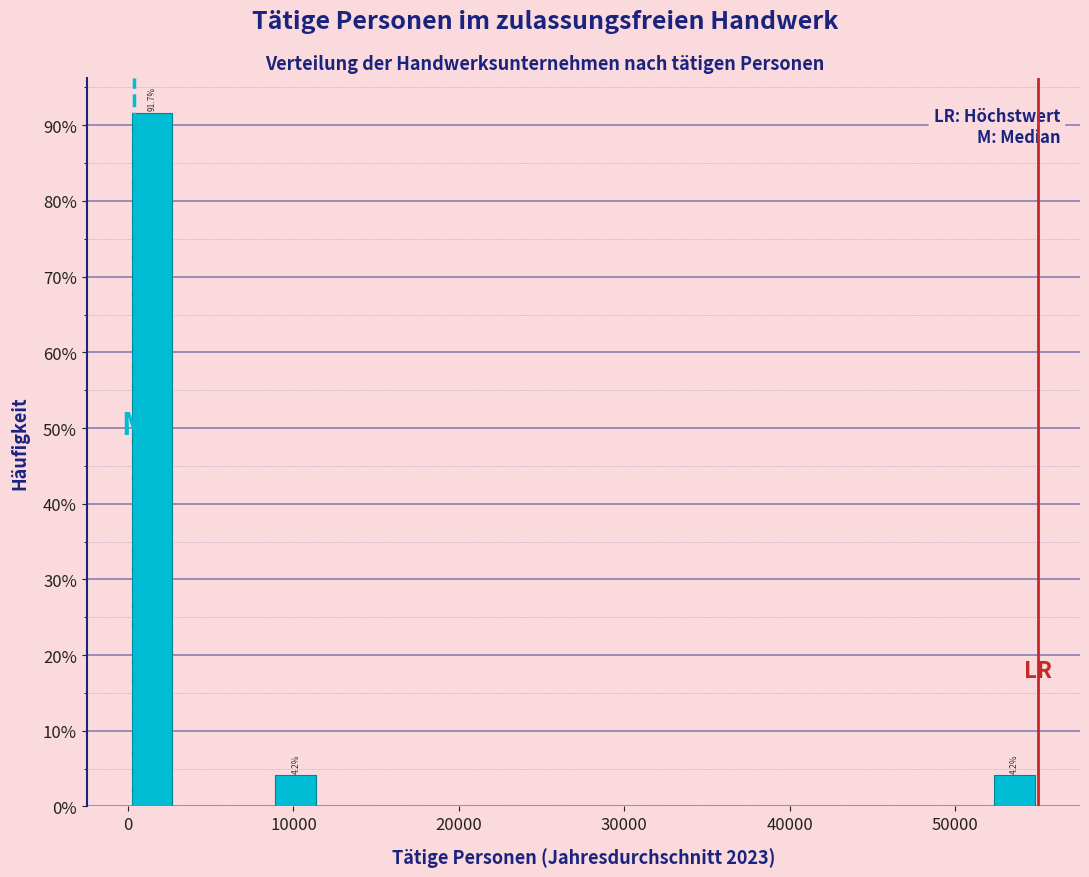

Around what value on the x-axis is the tallest bar? Give the approximate position of its centre, as read against the axis.

1000